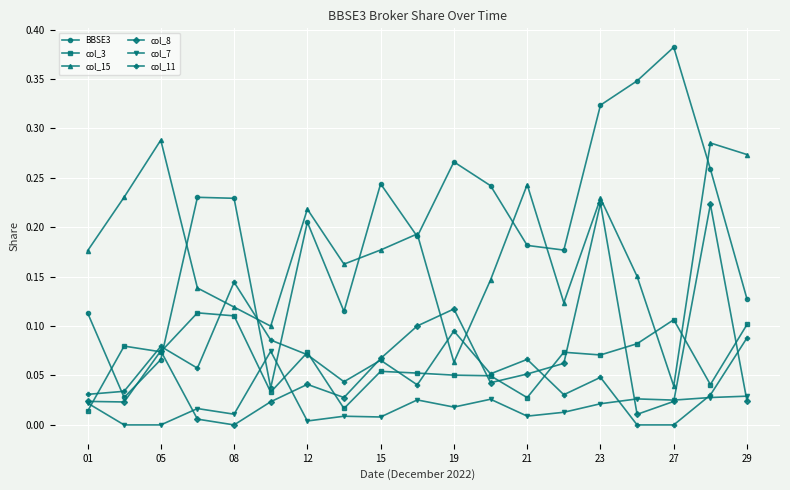

In col_15, how many points are lower than both neighbors (excluding endpoints)?

5